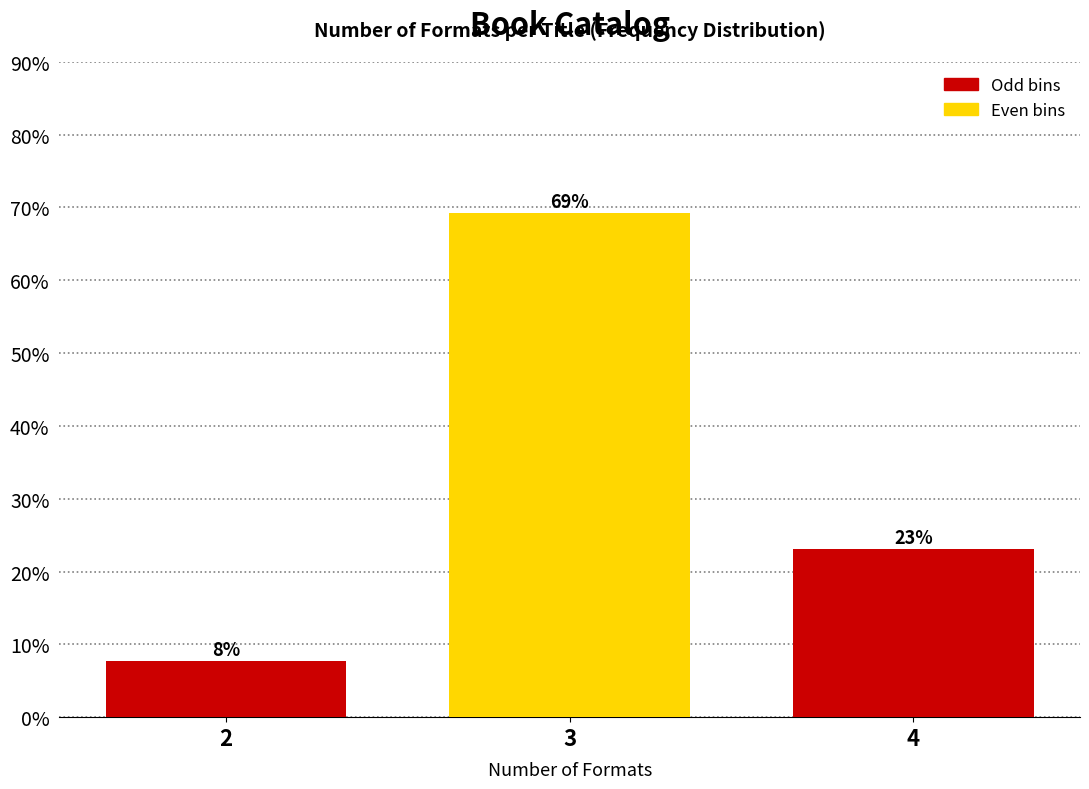

At which label is the value closest to 38?

4